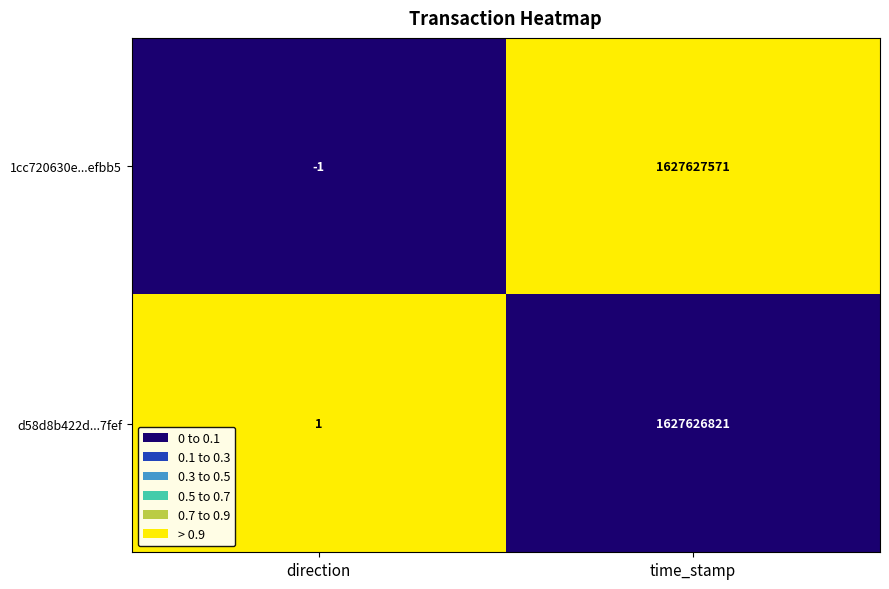

Reading left to right, what are all the values shown in this chart?

1cc720630e...efbb5: -1	1627627571
d58d8b422d...7fef: 1	1627626821